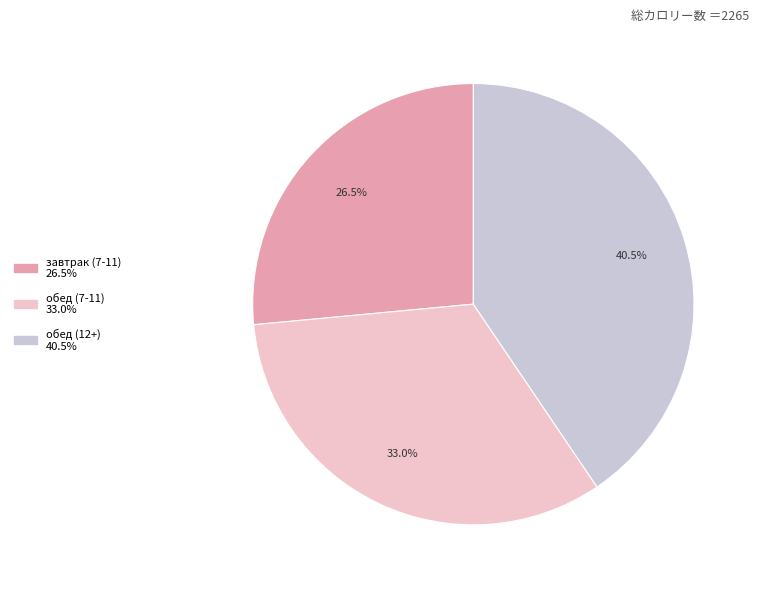

What percentage is NOT represented by обед (7-11)?

67.0%